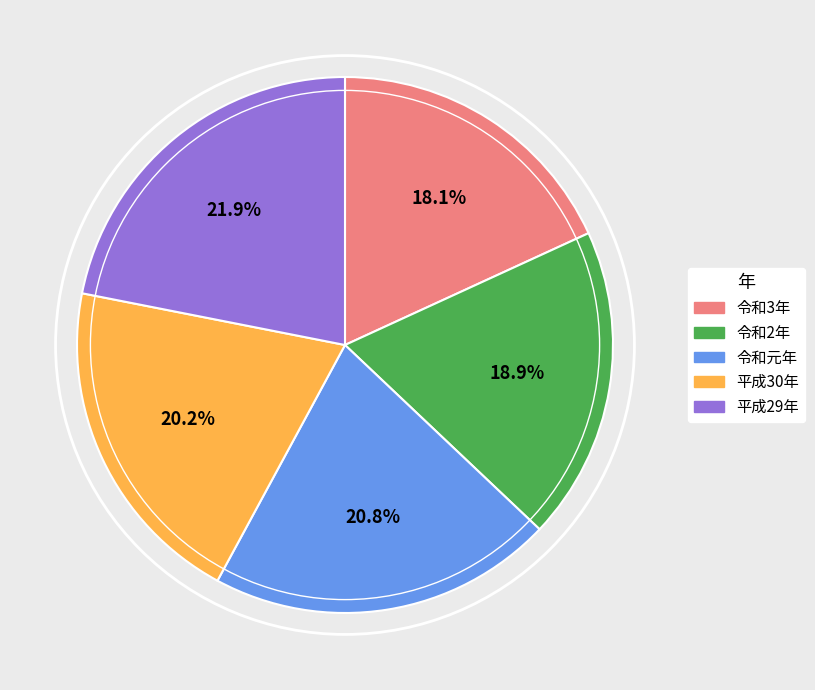

Between 令和元年 and 平成30年, which is larger?

令和元年